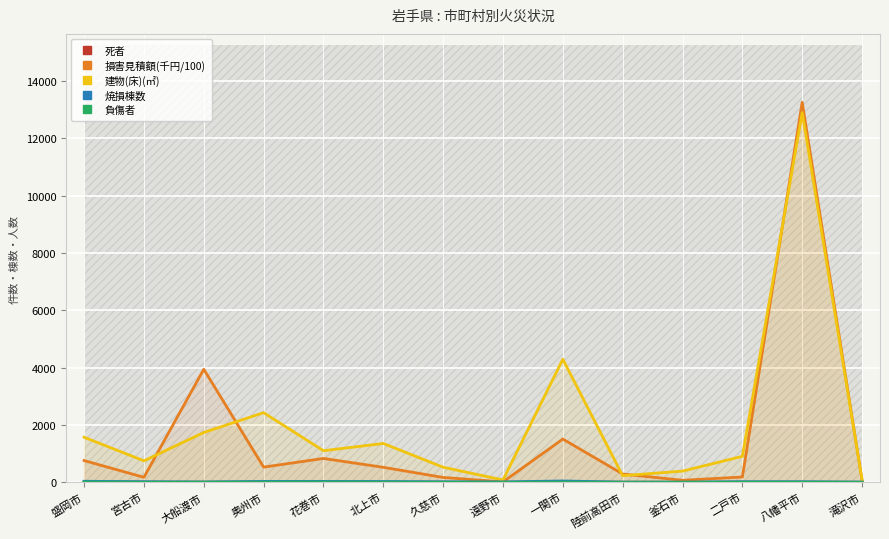

What is the difference between the highest and lowest values at 八幡平市?

13264